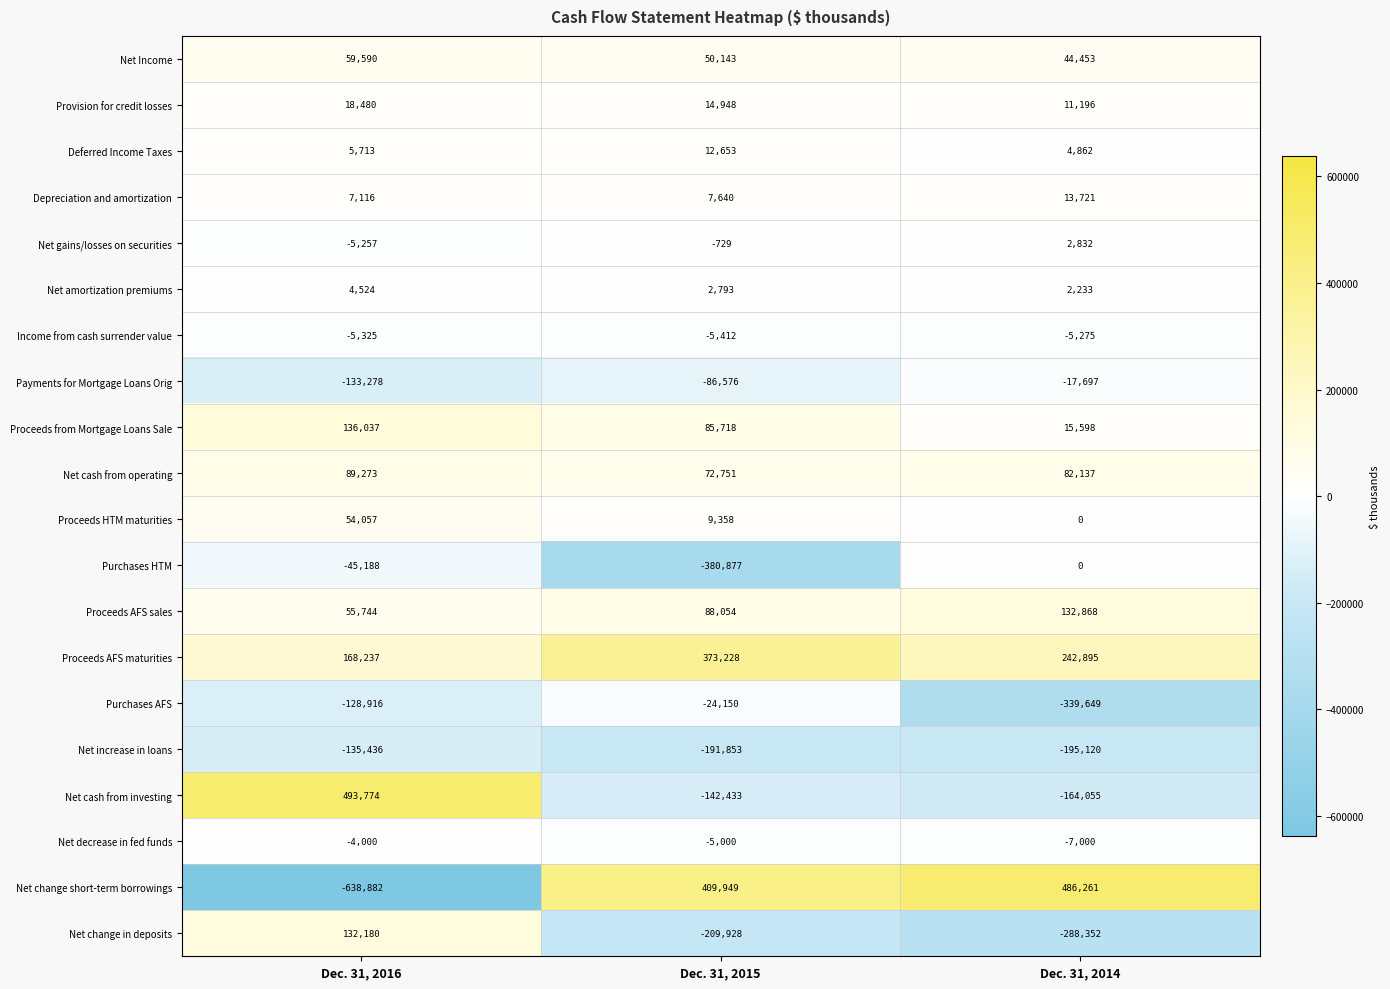

Which series changed the most between Dec. 31, 2016 and Dec. 31, 2015?

Net change short-term borrowings